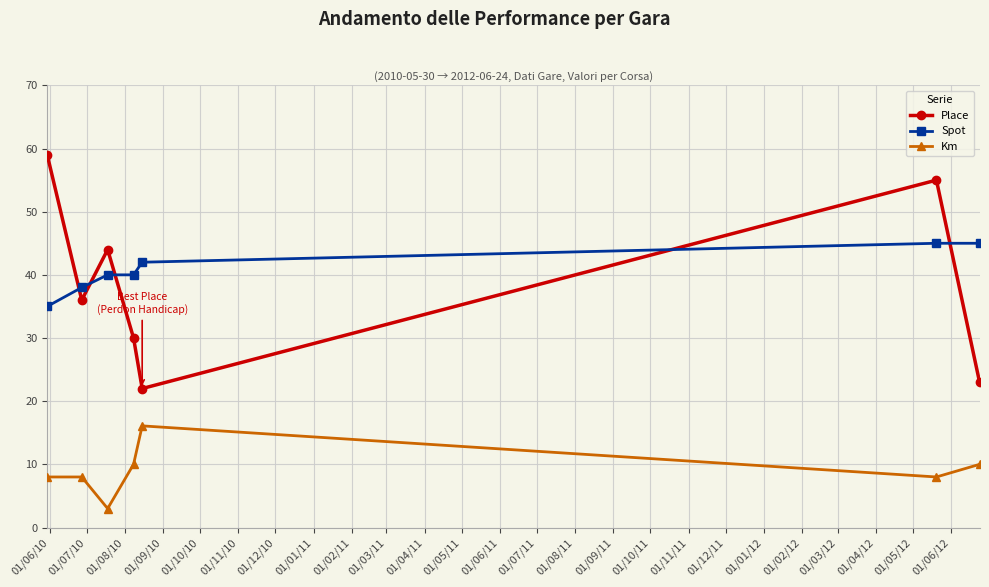

What are all the series names shown in the legend?

Place, Spot, Km